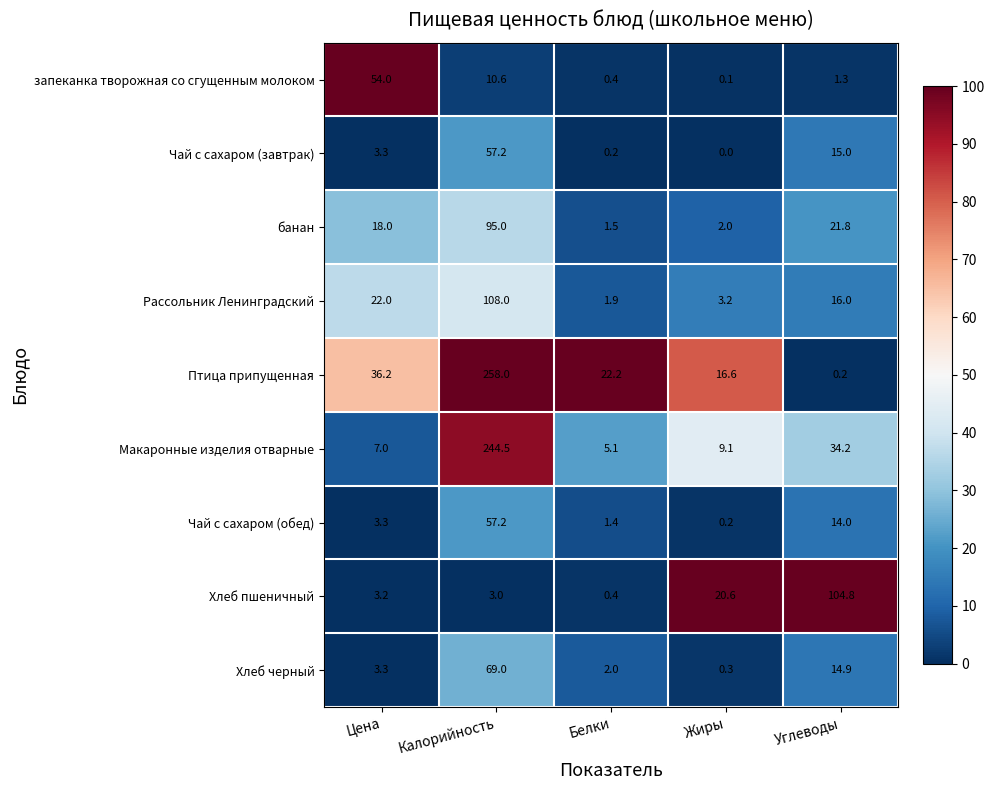

What is the highest value of the запеканка творожная со сгущенным молоком series?

54.0